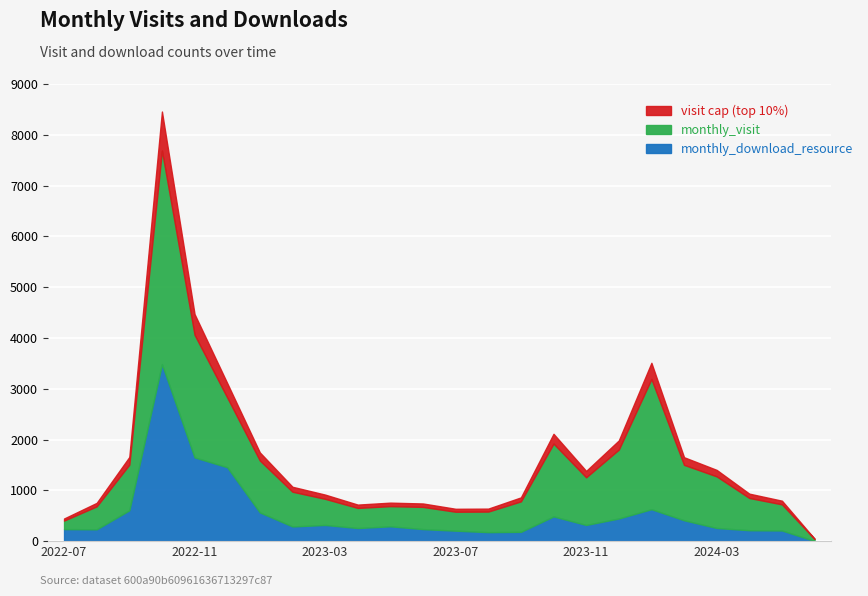

How many categories are shown in the chart?

24